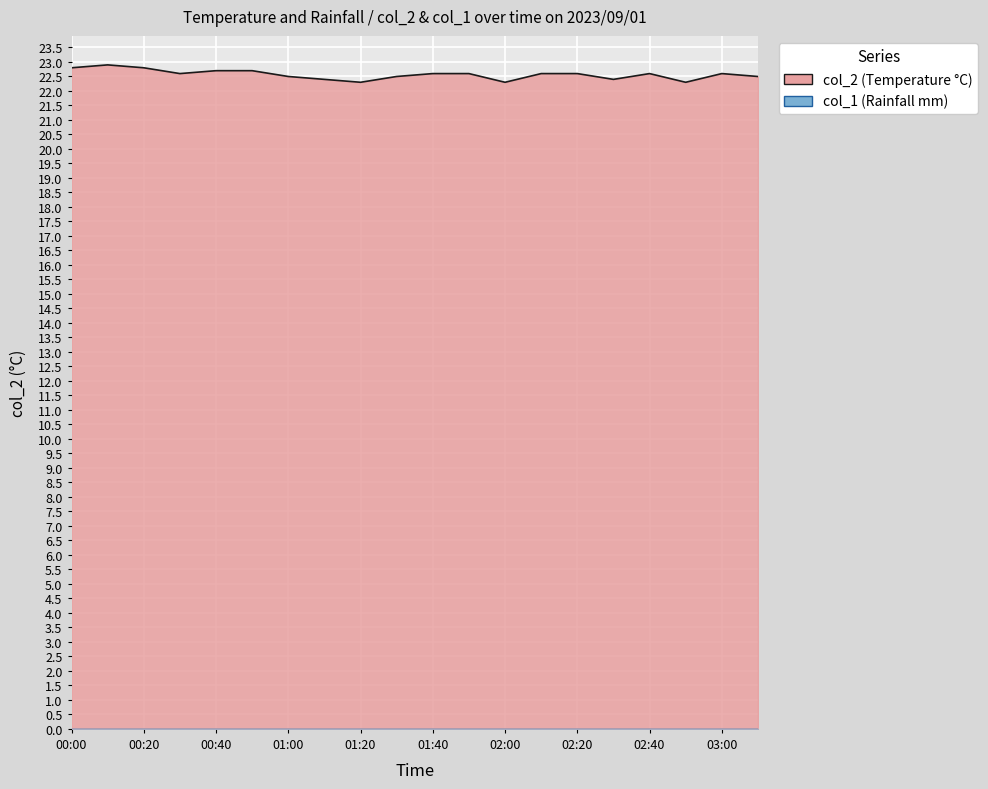

Reading right to left, list all the values displayed in this chart.

03:10=22.5	03:00=22.6	02:50=22.3	02:40=22.6	02:30=22.4	02:20=22.6	02:10=22.6	02:00=22.3	01:50=22.6	01:40=22.6	01:30=22.5	01:20=22.3	01:10=22.4	01:00=22.5	00:50=22.7	00:40=22.7	00:30=22.6	00:20=22.8	00:10=22.9	00:00=22.8